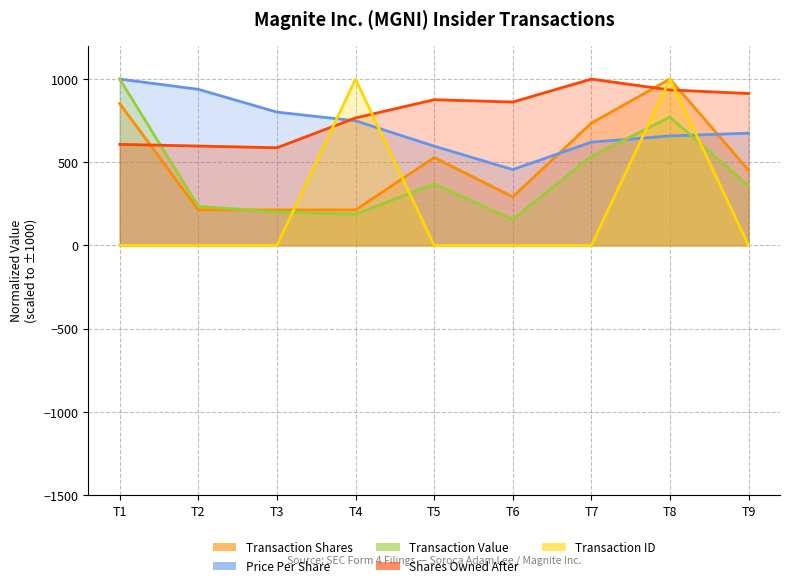

What is the difference between the maximum and minimum values in the Transaction Value series?

844.1